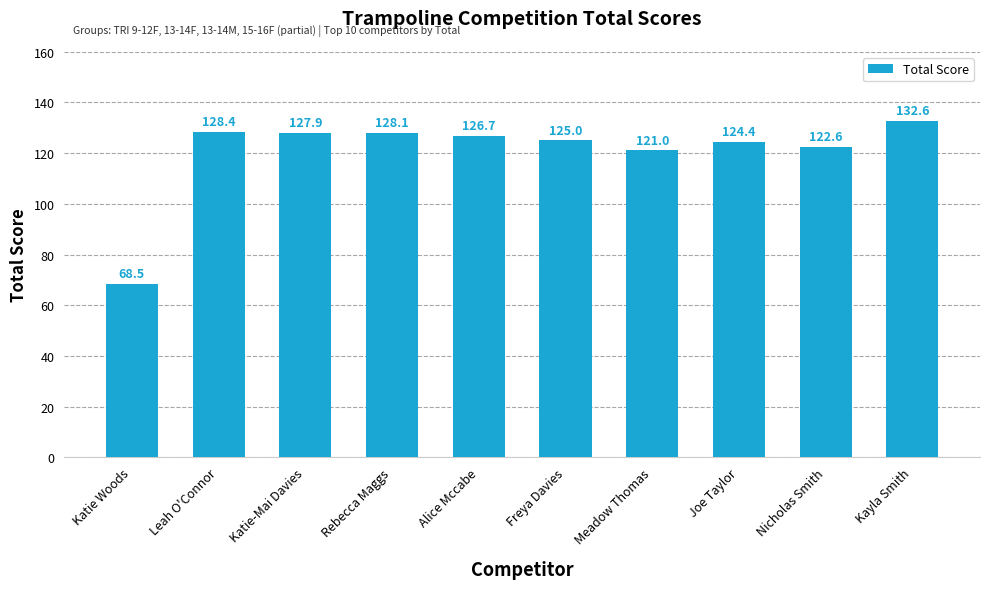

Where does the data first go above 126?

Leah O'Connor